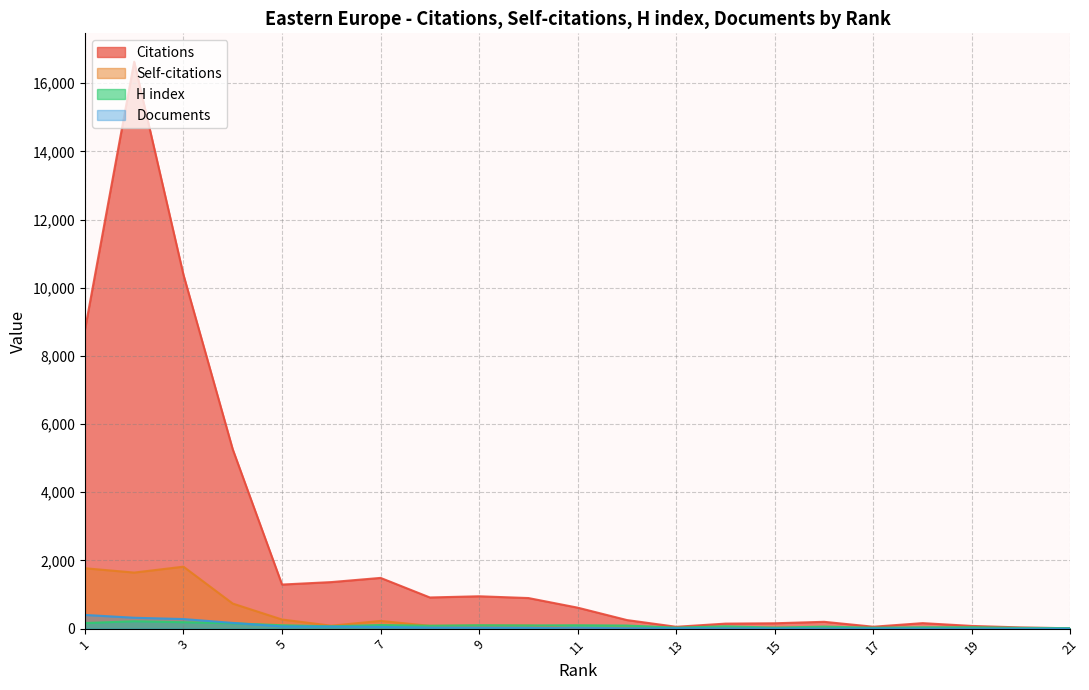

True or false: Citations and Self-citations intersect in this chart.

False